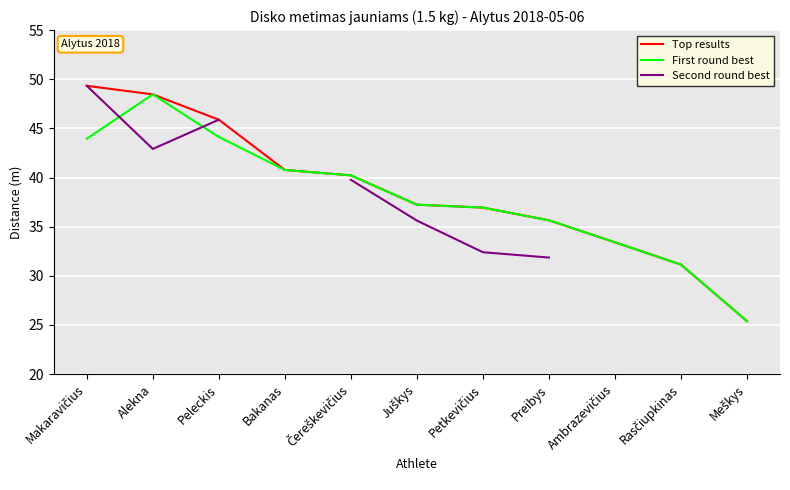

What is the average value of the Top results series?

38.6